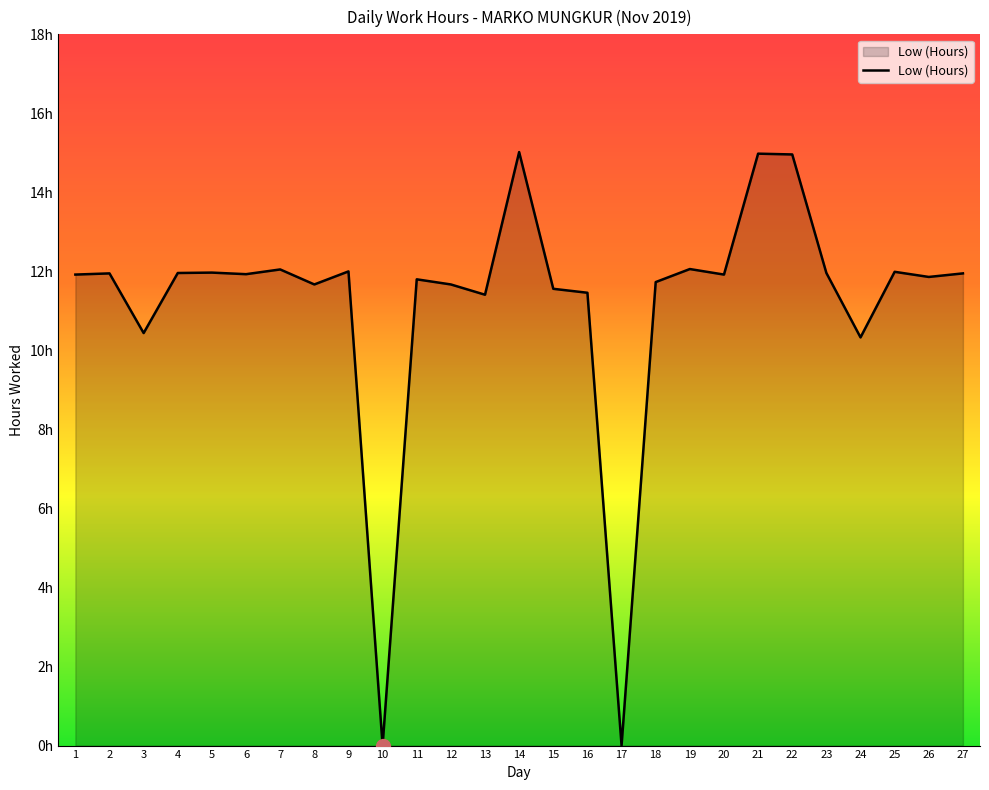

Does the chart have visible grid lines?

No